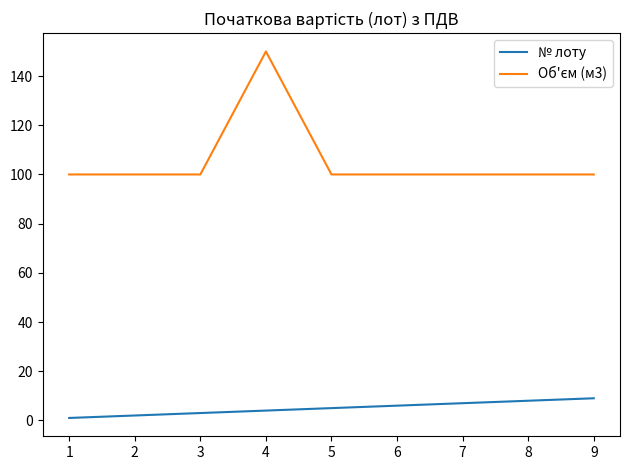

How many categories are shown in the chart?

9